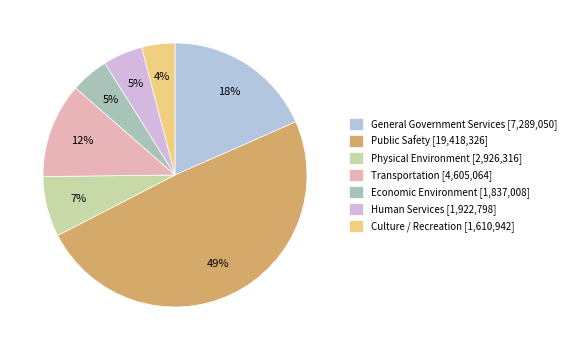

Does any single category account for the majority?

No